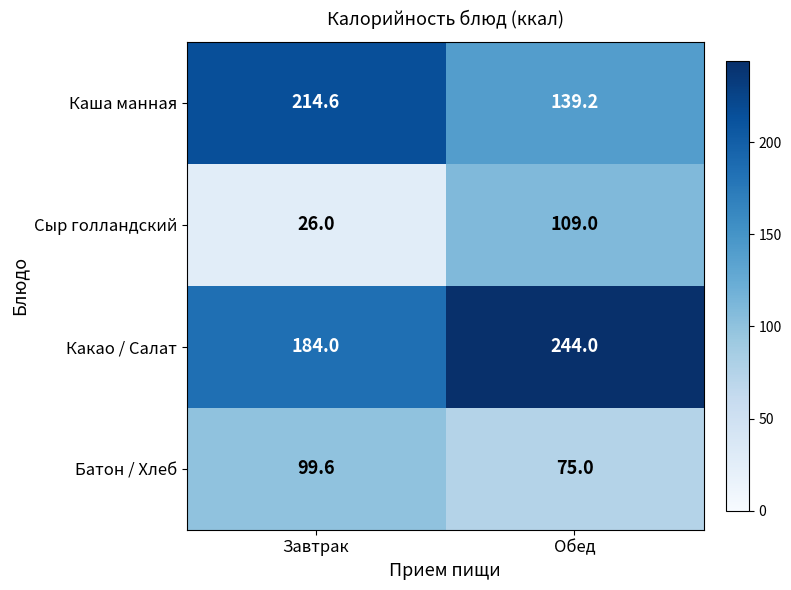

What is the total value across all series at Завтрак?

524.2